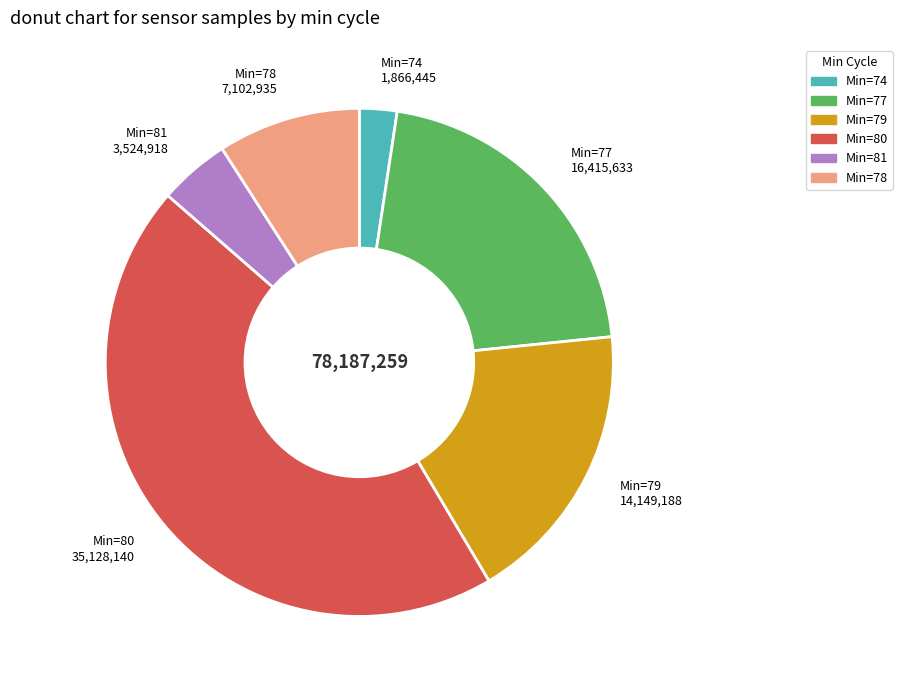

Is there a majority slice in this chart?

No